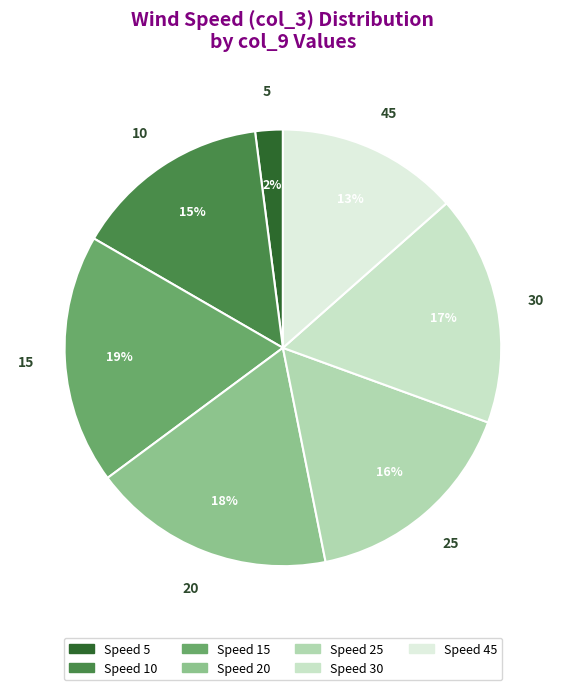

To the nearest percent, what is the difference between the 10 and 15 slice percentages?

4%